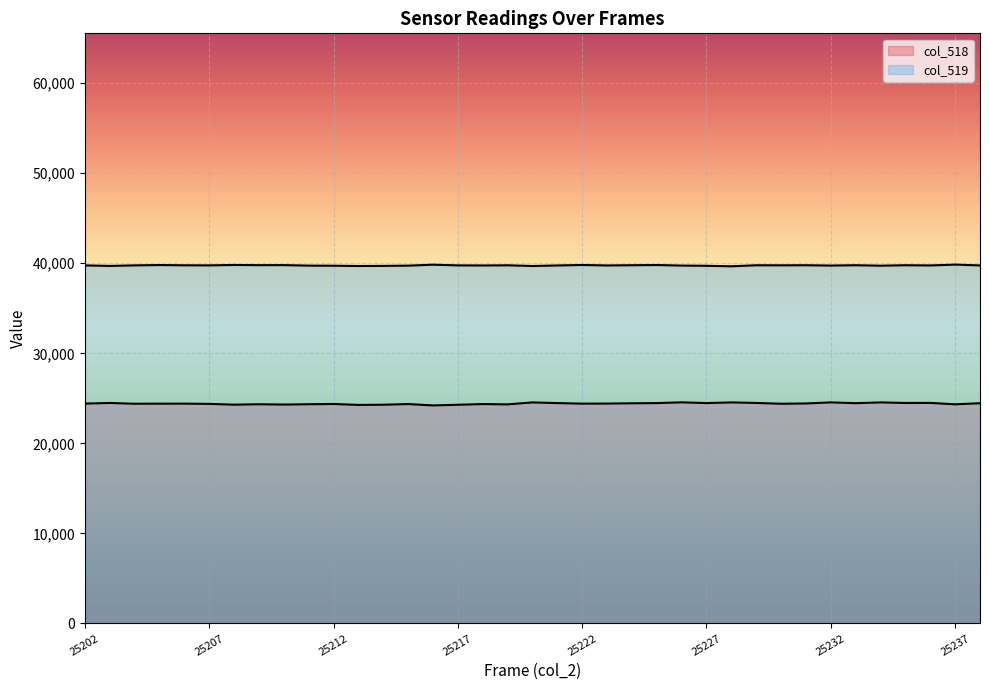

True or false: col_518 and col_519 intersect in this chart.

False